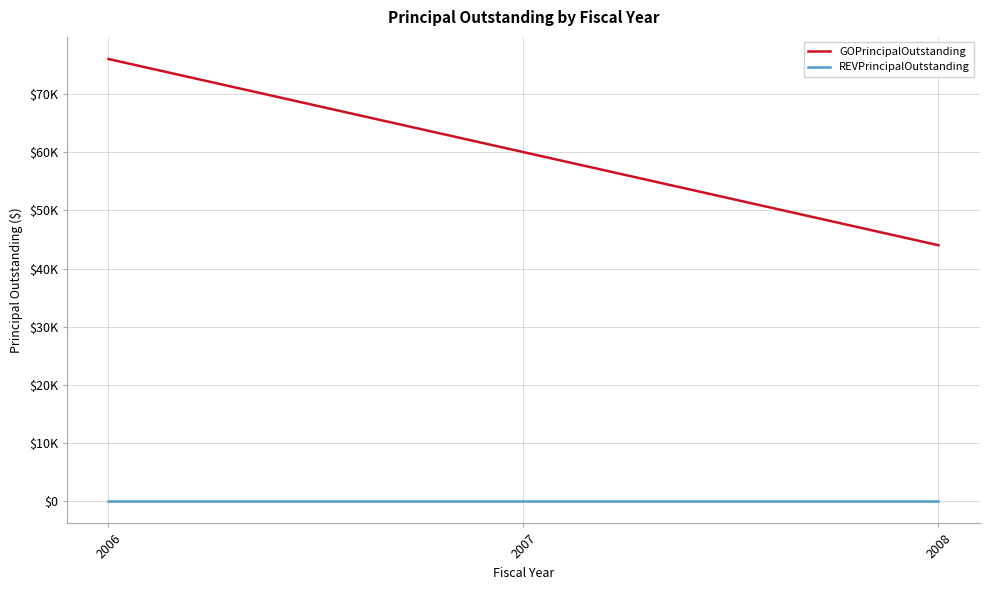

At which category does the chart reach its minimum across all series?

2006